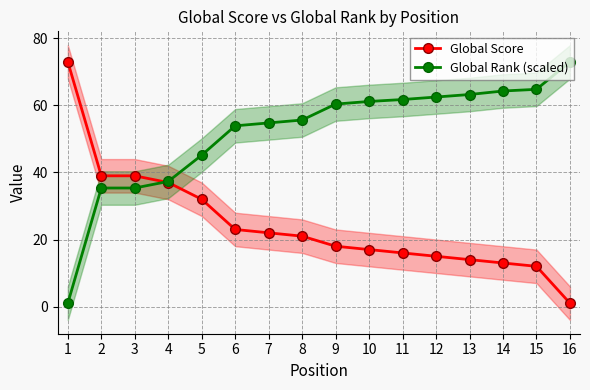

What is the value of the Global Score point at the 4th from the left?

37.0